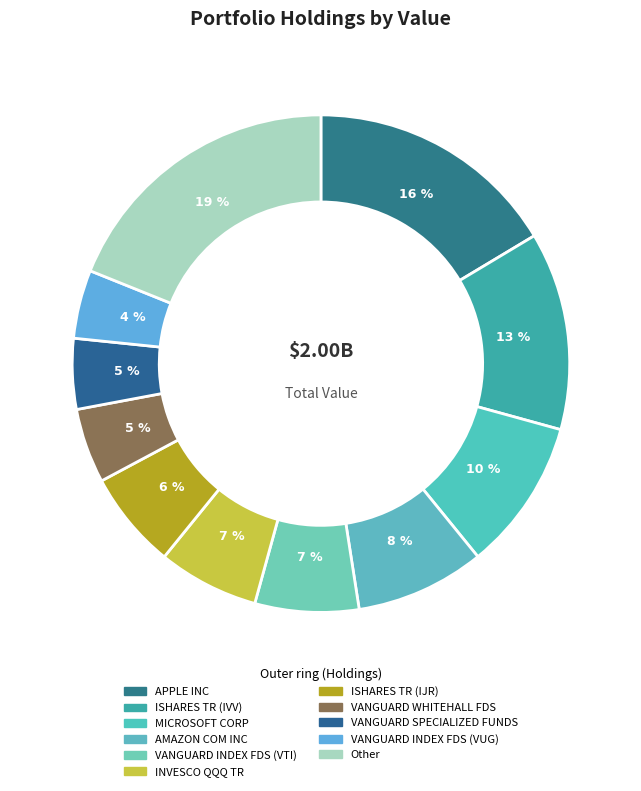

True or false: VANGUARD INDEX FDS (VTI) accounts for 1% of the total.

False